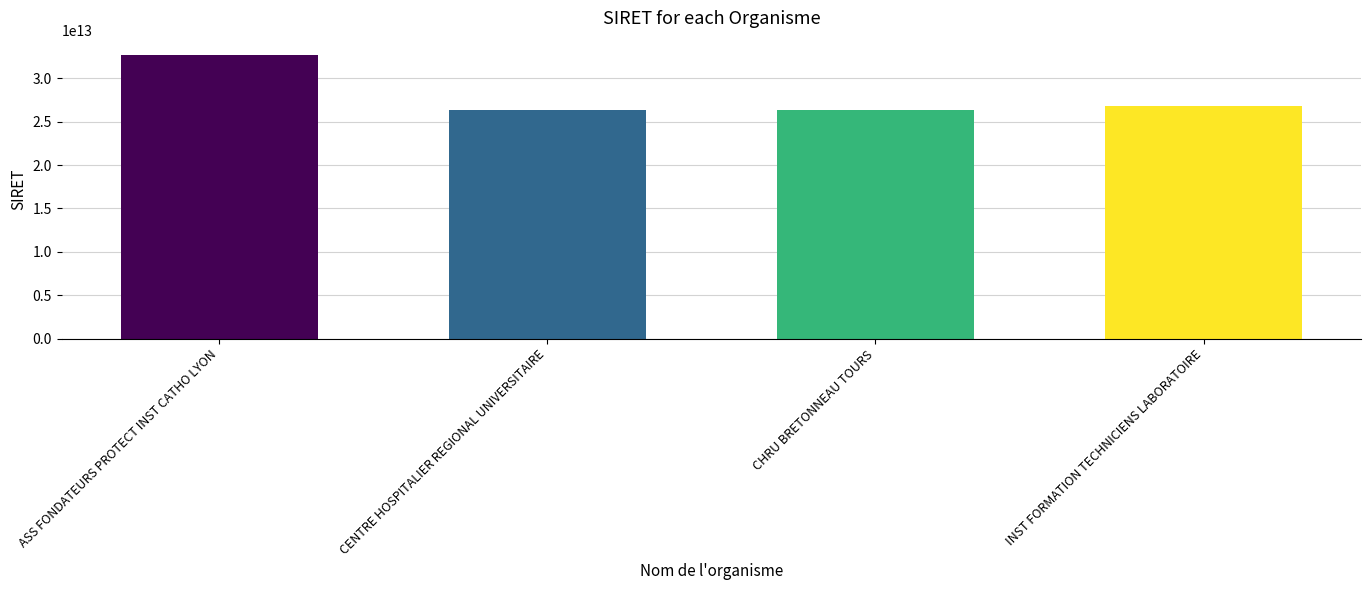

What is the label of the 2nd bar from the left?

CENTRE HOSPITALIER REGIONAL UNIVERSITAIRE